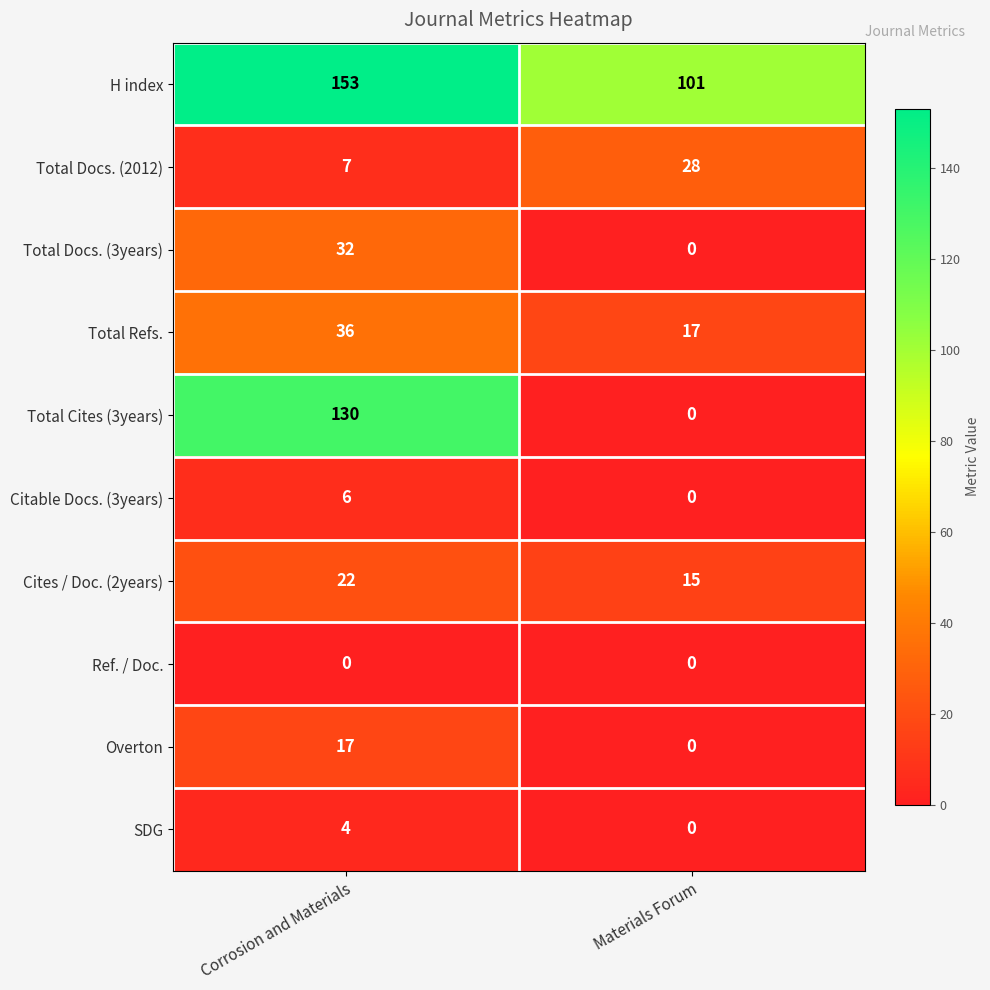

How many series are shown in this chart?

10